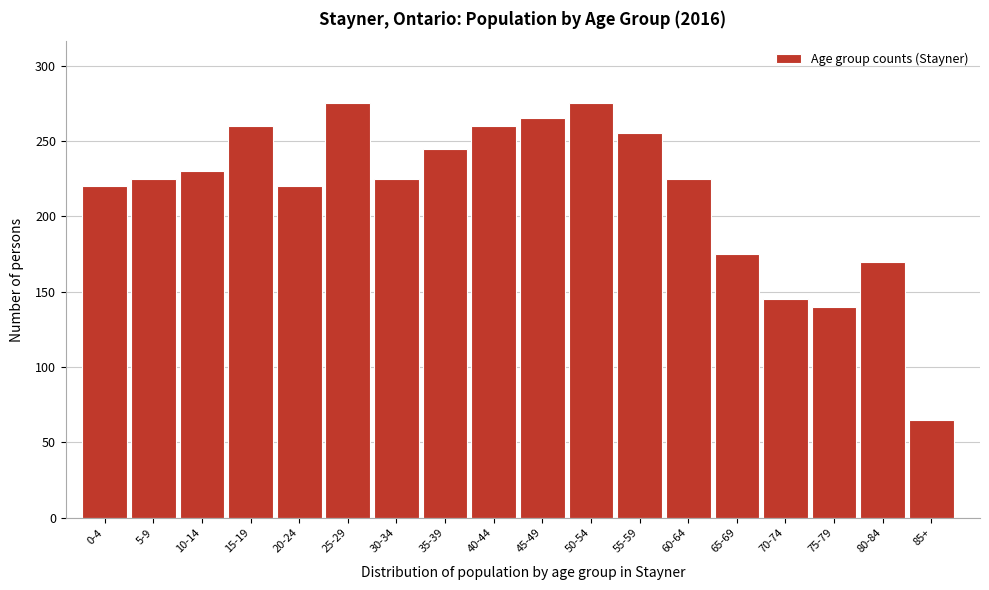

Reading right to left, list all the values displayed in this chart.

85+=65	80-84=170	75-79=140	70-74=145	65-69=175	60-64=225	55-59=255	50-54=275	45-49=265	40-44=260	35-39=245	30-34=225	25-29=275	20-24=220	15-19=260	10-14=230	5-9=225	0-4=220